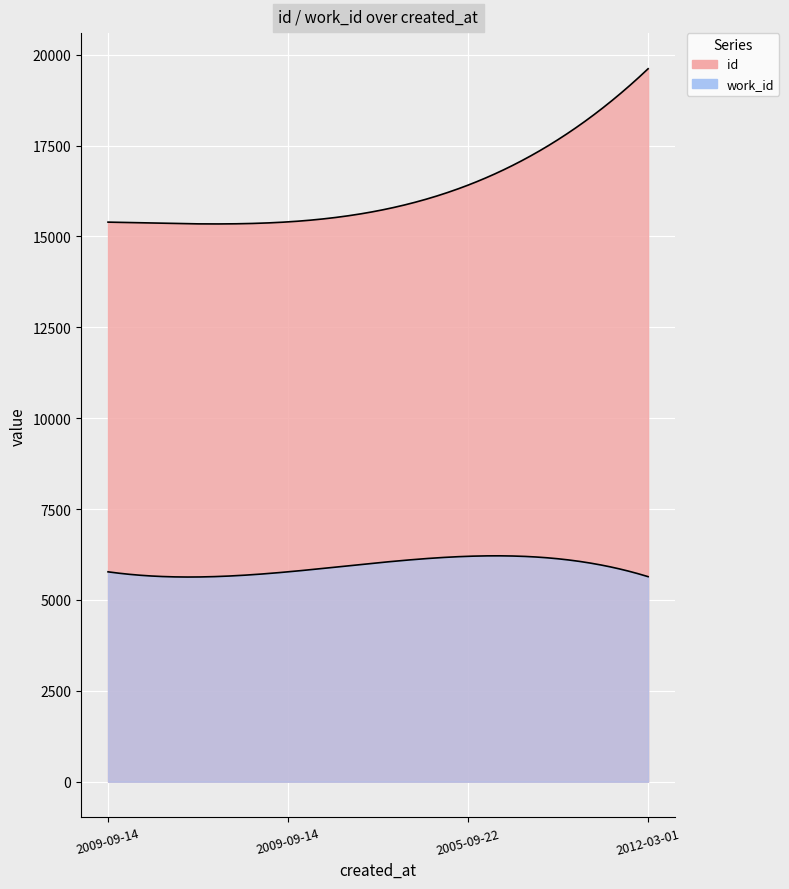

True or false: work_id and id intersect in this chart.

False